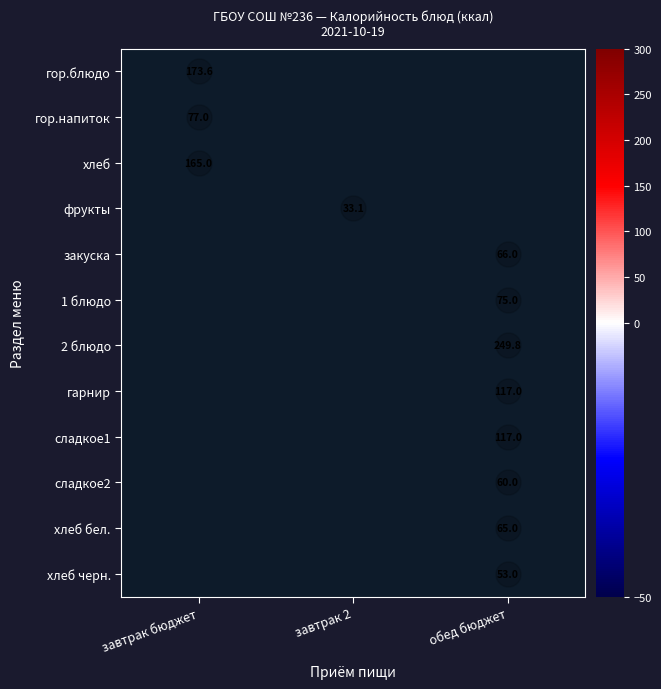

The value of хлеб черн. at обед бюджет is 53.0. True or false?

True